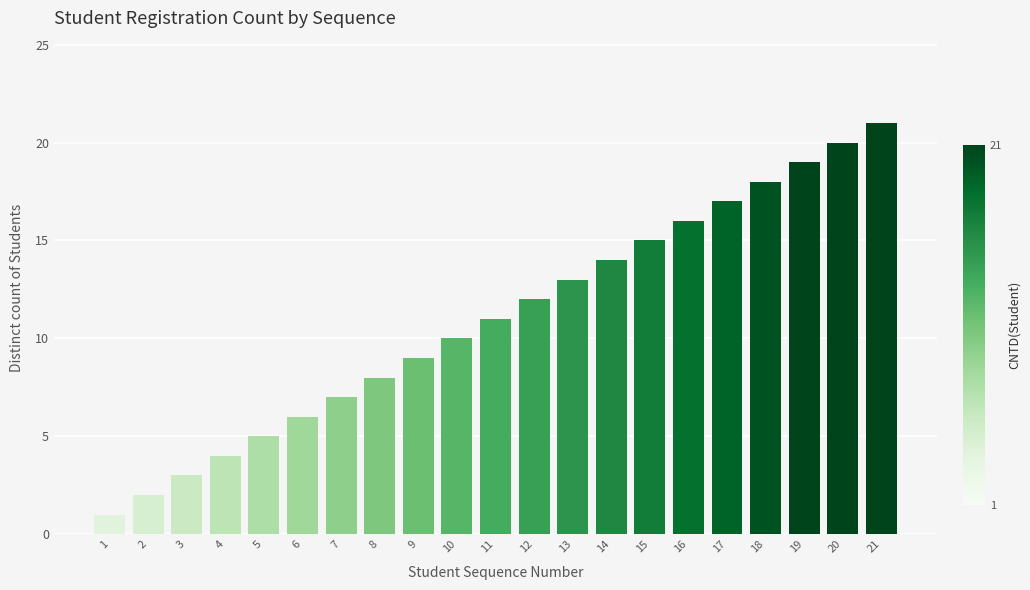

Is it true that the value at 16 is 23?

False